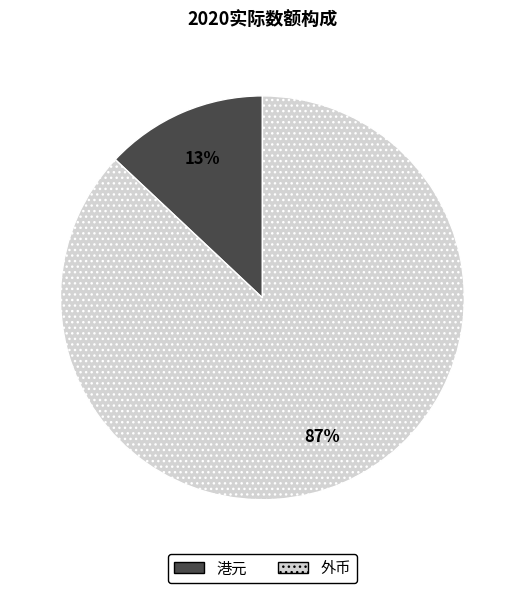

Is there any slice that represents more than half of the pie?

Yes